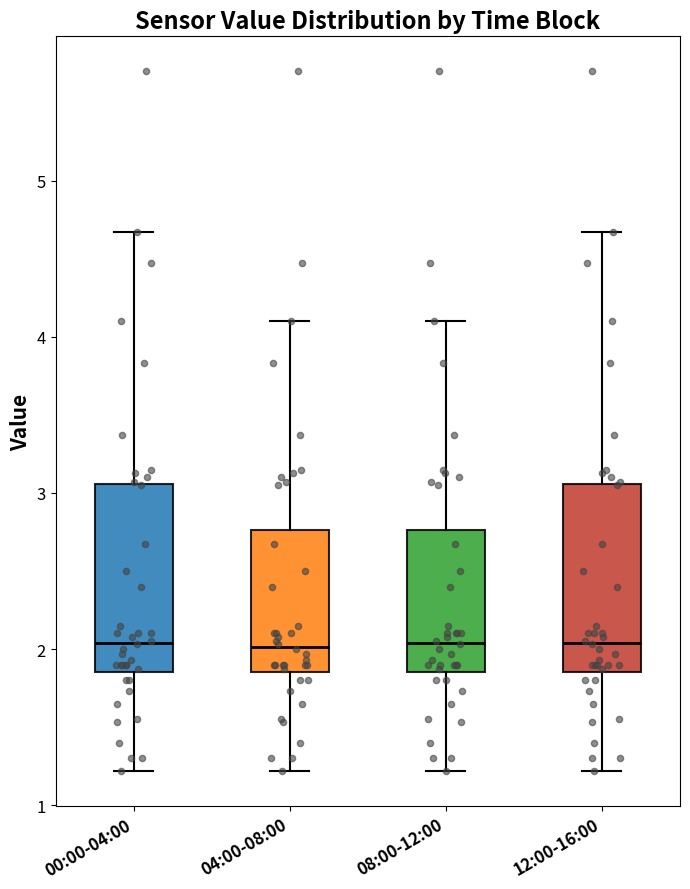

Reading left to right, read every box against the y-axis: the position of its median line, the range the box covers, and the ends of its whiskers. The values are not printed on the chart, so give them approximately, as read against the axis.

00:00-04:00: median 2.0, box 1.9 to 3.1, whiskers 1.2 to 4.7
04:00-08:00: median 2.0, box 1.9 to 2.8, whiskers 1.2 to 4.1
08:00-12:00: median 2.0, box 1.9 to 2.8, whiskers 1.2 to 4.1
12:00-16:00: median 2.0, box 1.9 to 3.1, whiskers 1.2 to 4.7